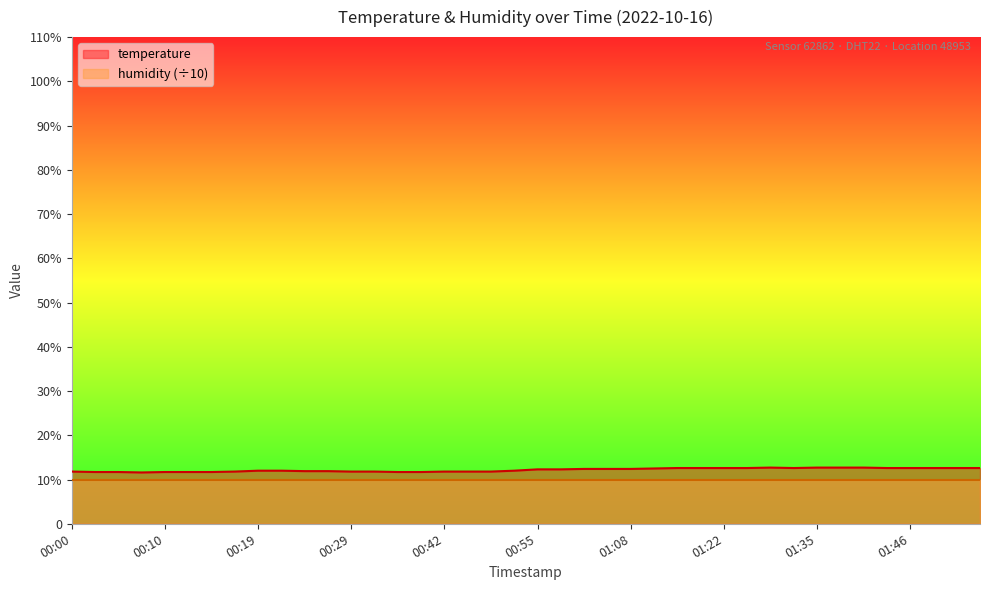

Which category has the highest value across all series?

01:30